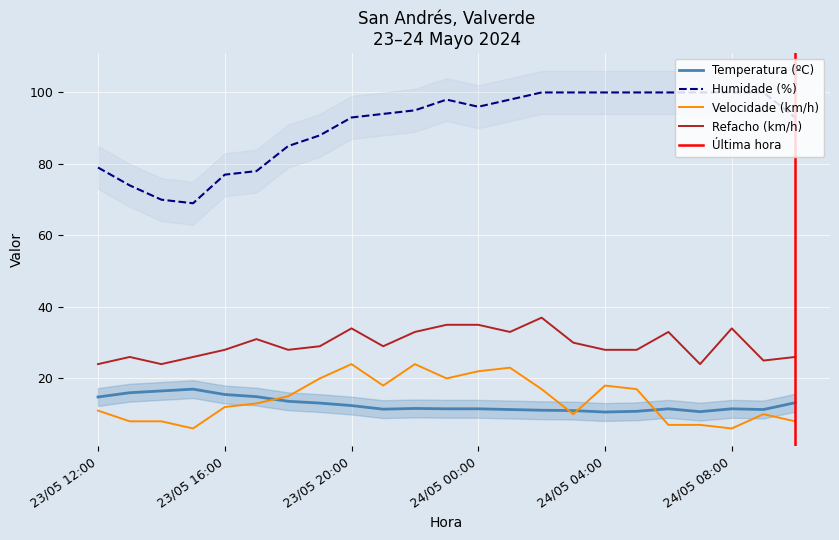

What is the difference between the maximum and minimum values in the Refacho (km/h) series?

13.0